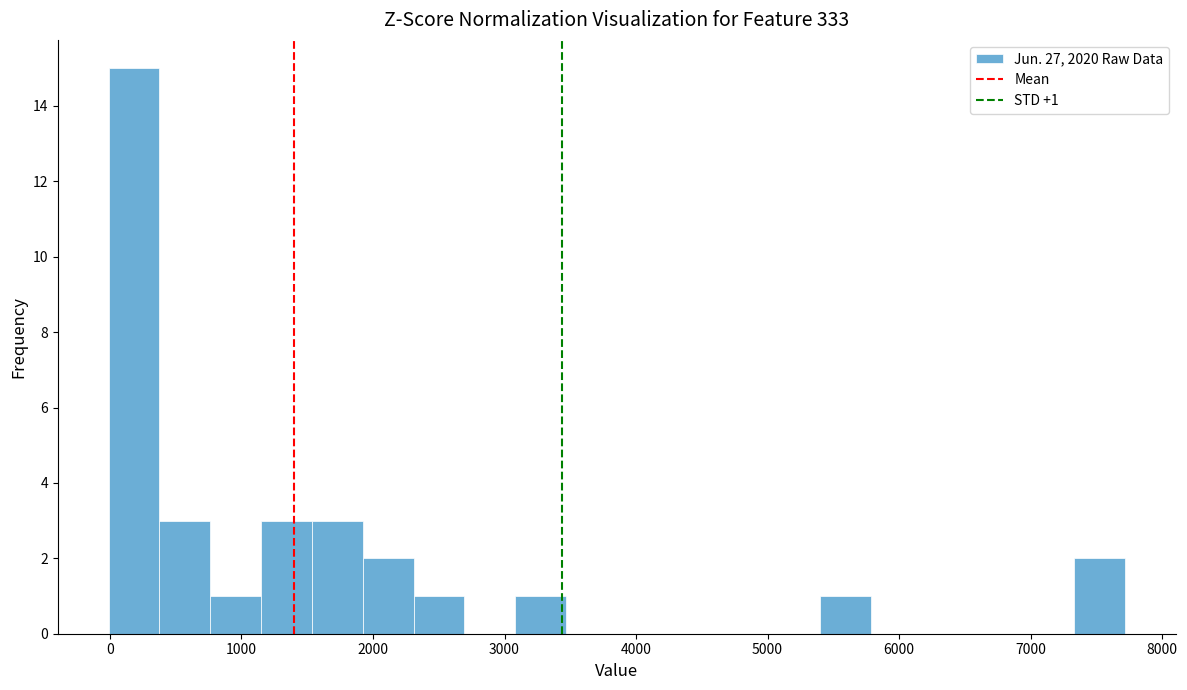

Read against the x-axis, roughly where is the centre of the tallest bar?

200